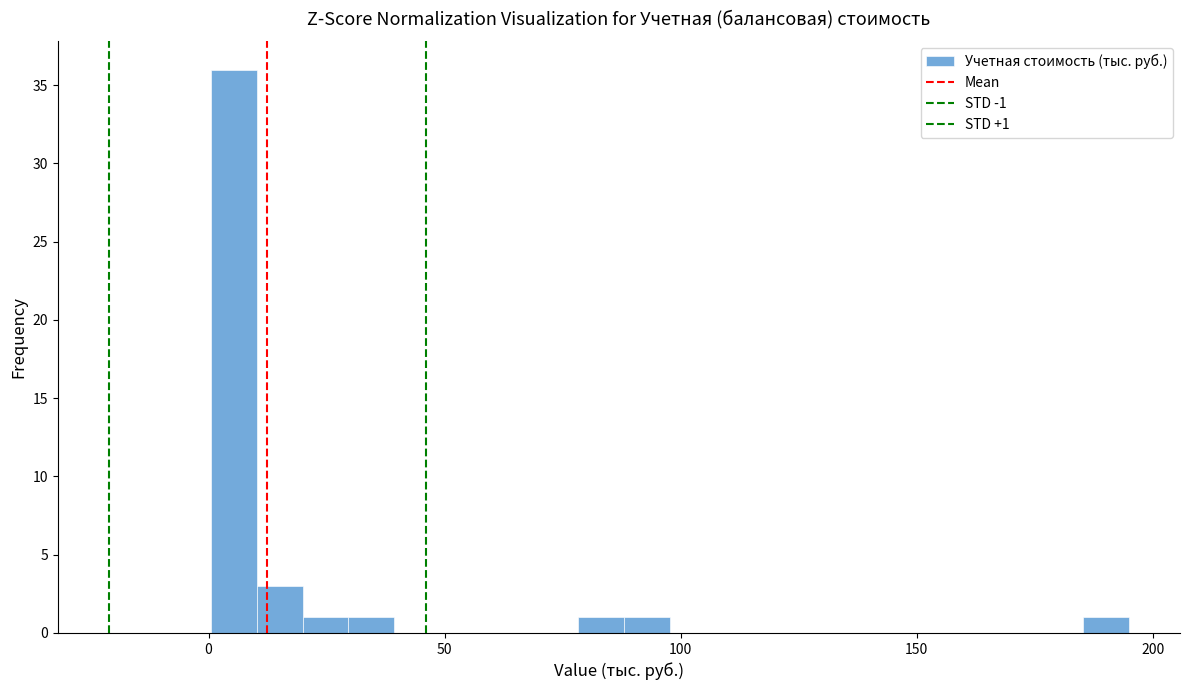

Around what value on the x-axis is the tallest bar? Give the approximate position of its centre, as read against the axis.

5